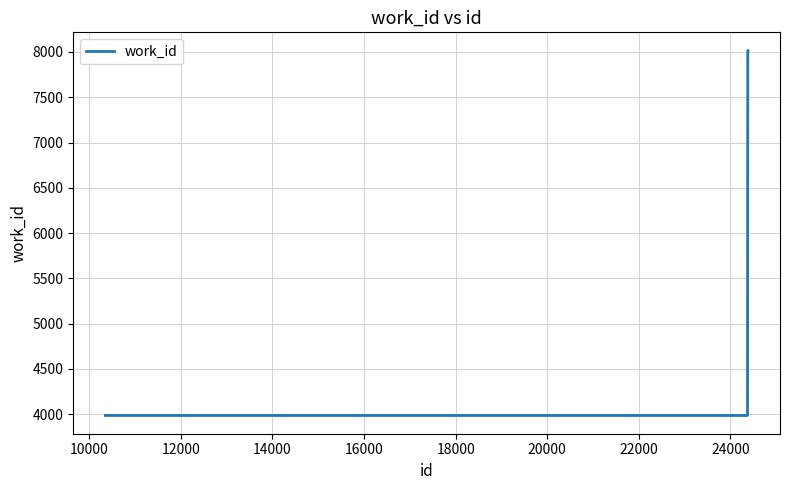

What is the maximum value shown in the chart?

8015